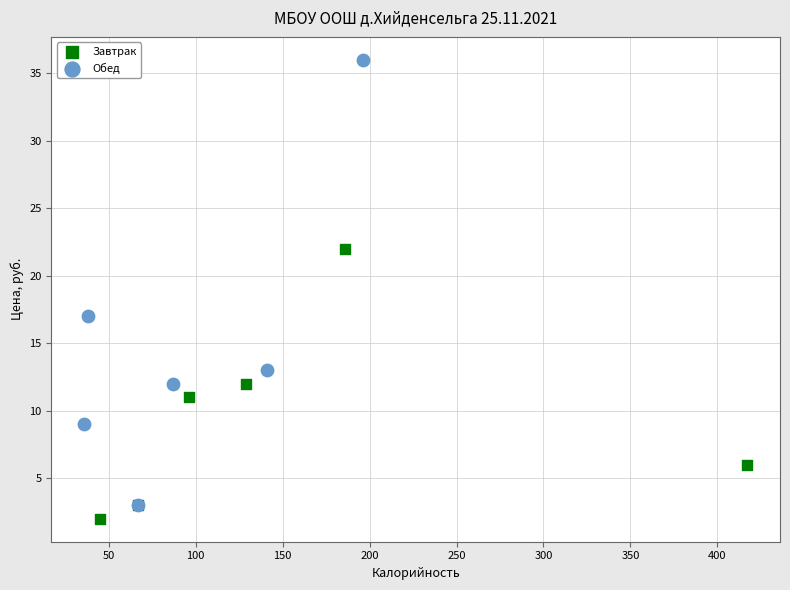

Which series has the widest spread of Y values?

Обед